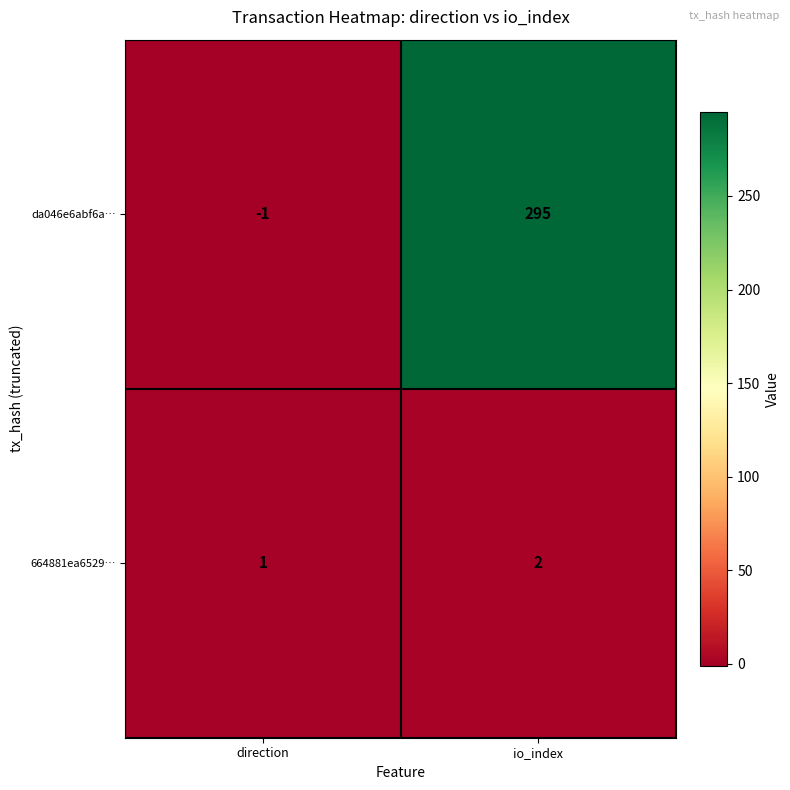

Which series has the largest range (max minus min)?

da046e6abf6a…